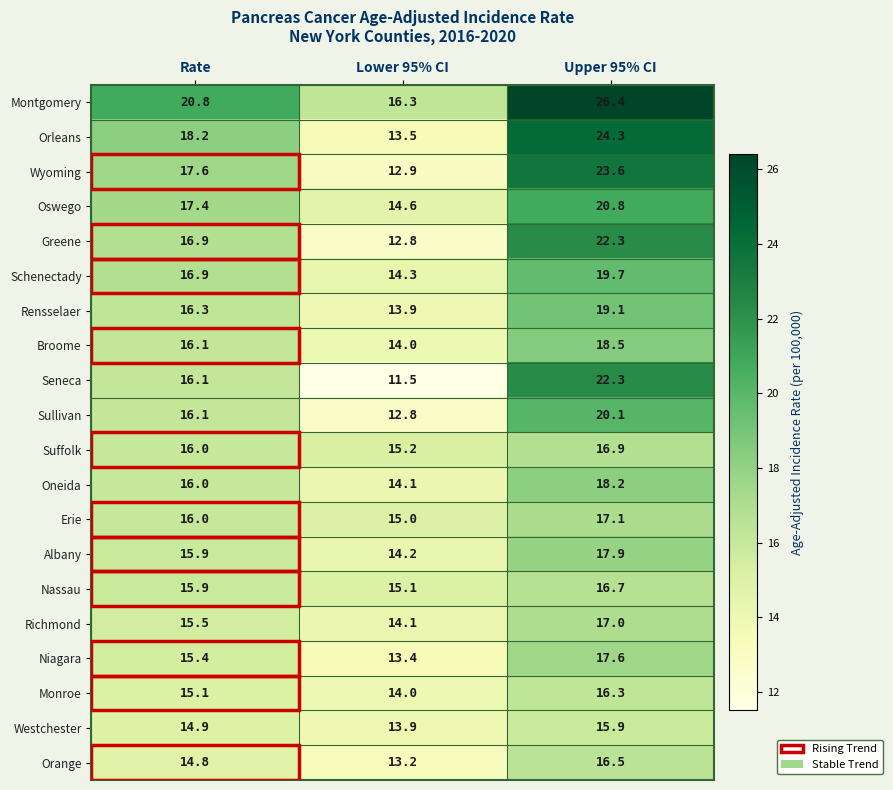

What is the highest value of the Seneca series?

22.3